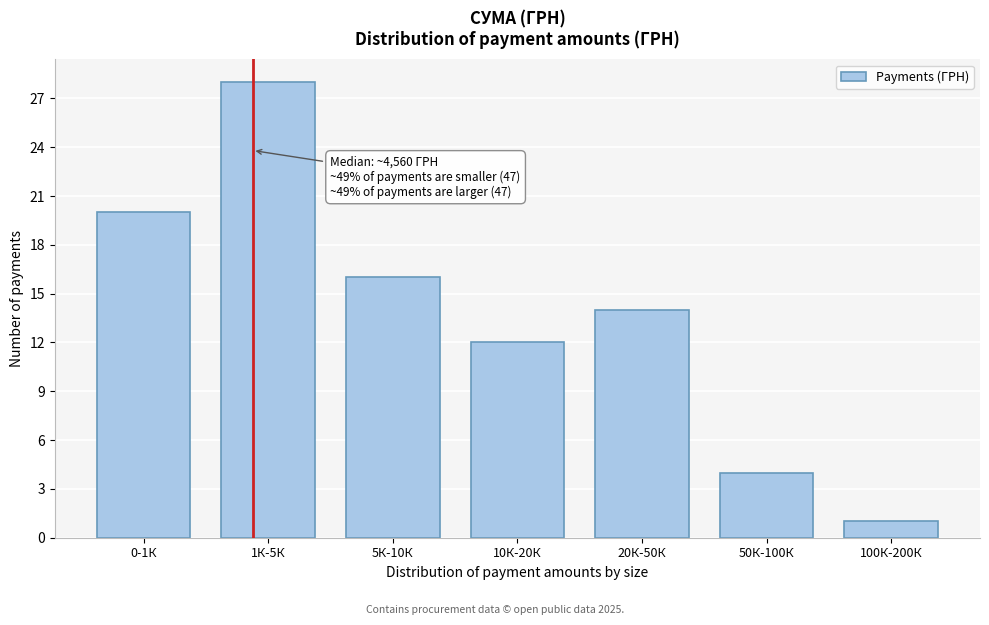

Reading left to right, list all the values displayed in this chart.

0-1К=20	1К-5К=28	5К-10К=16	10К-20К=12	20К-50К=14	50К-100К=4	100К-200К=1